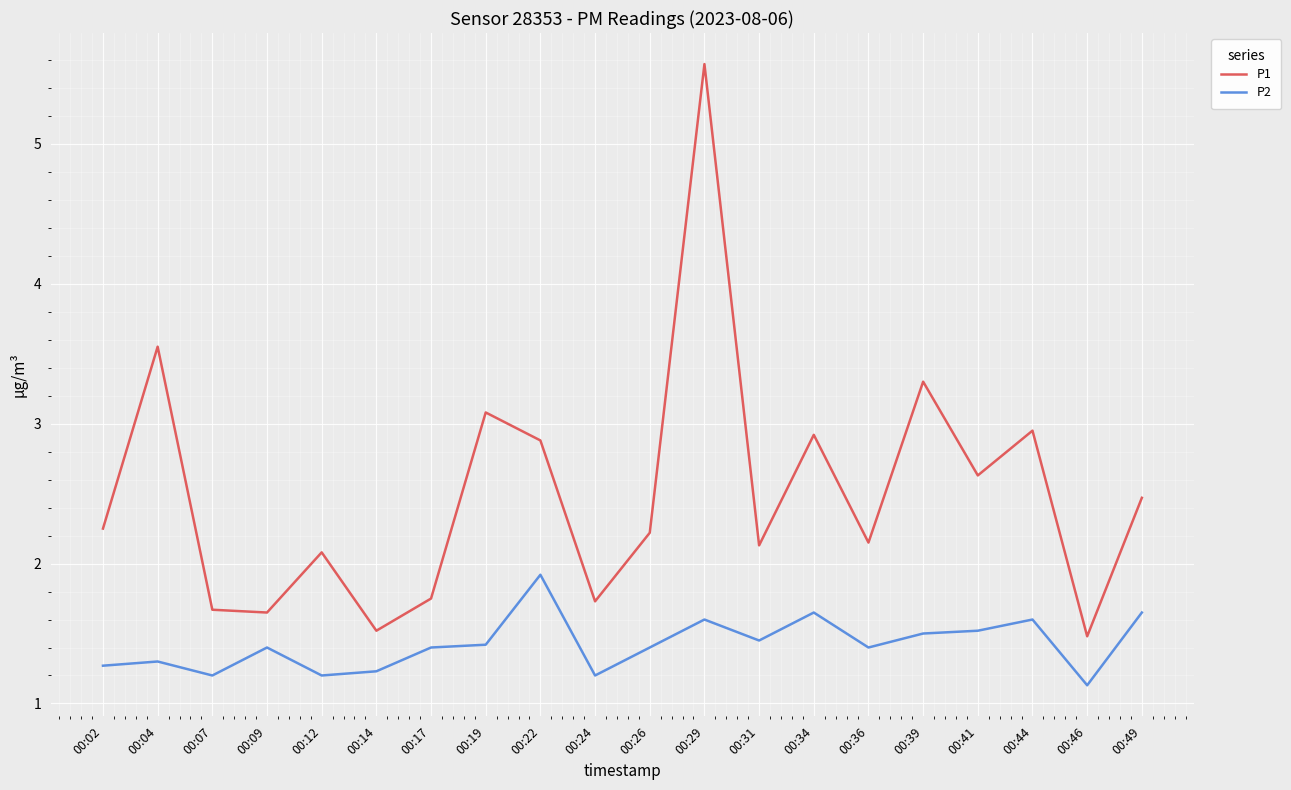

True or false: P1 and P2 intersect in this chart.

False